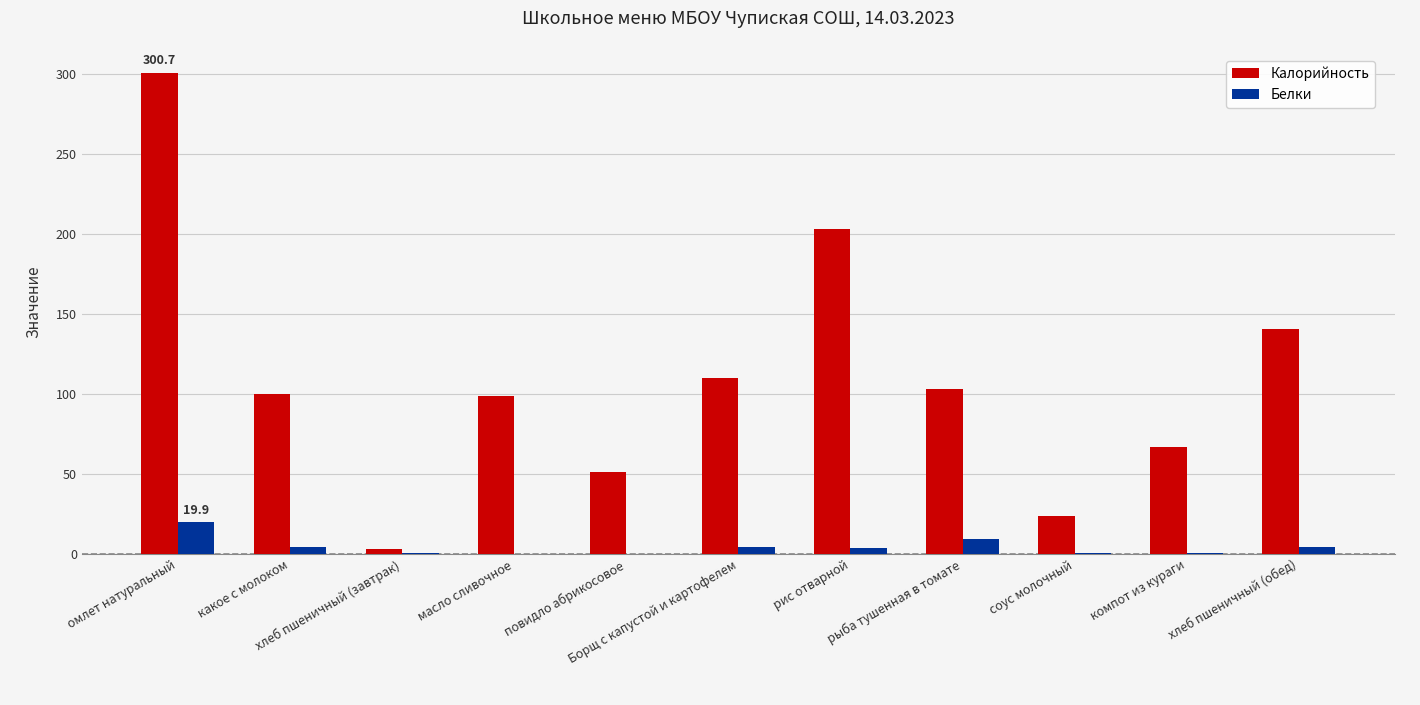

Which series has the largest total across all categories?

Калорийность